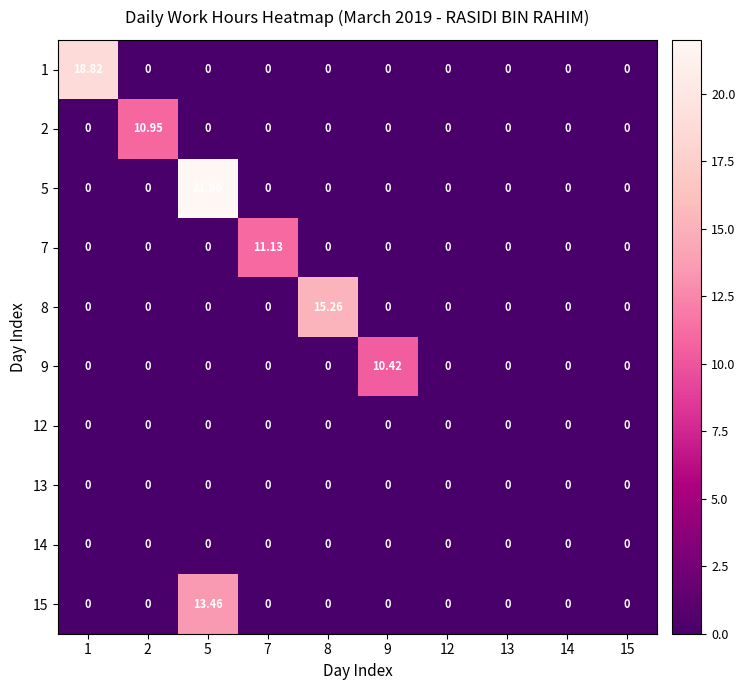

At how many categories does at least one series exceed 16?

2